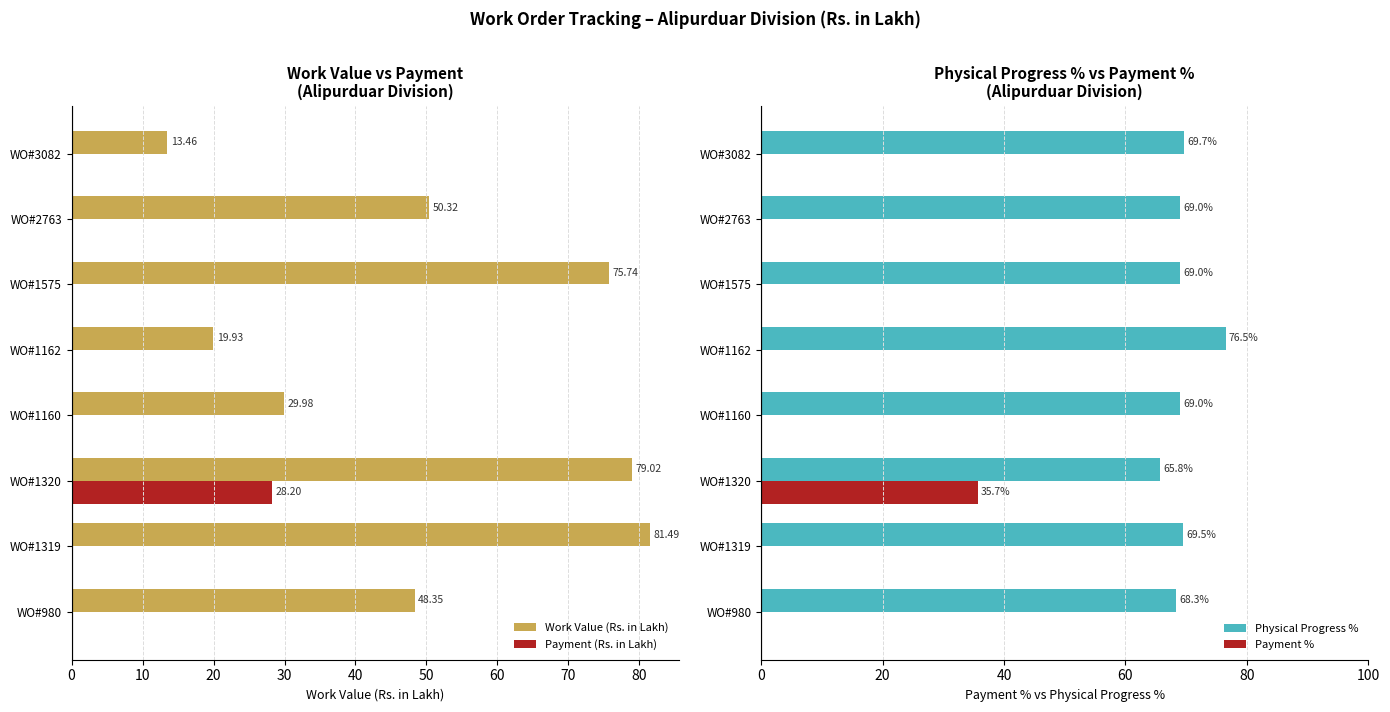

What is the value of the Work Value (Rs. in Lakh) bar at the 4th from the left?

30.0